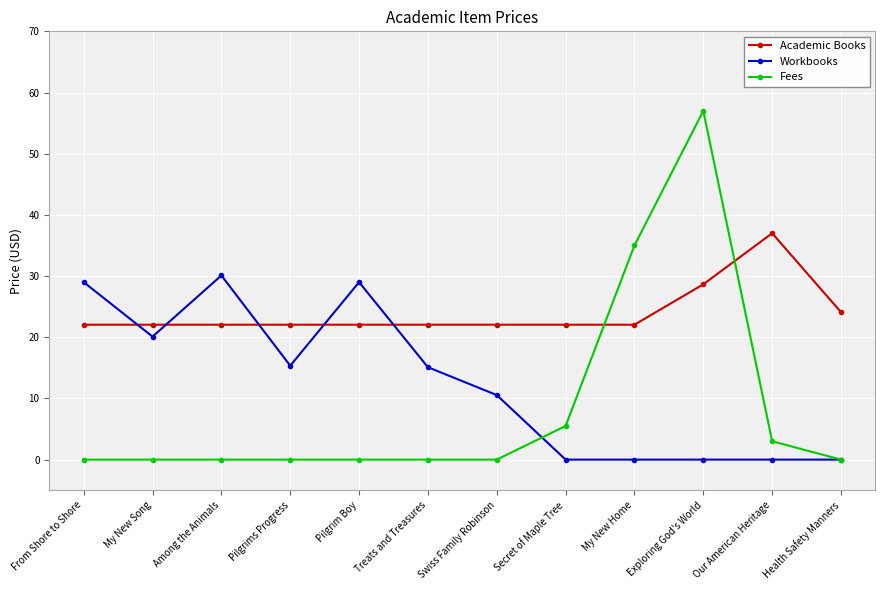

What is the maximum value for Academic Books?

37.0